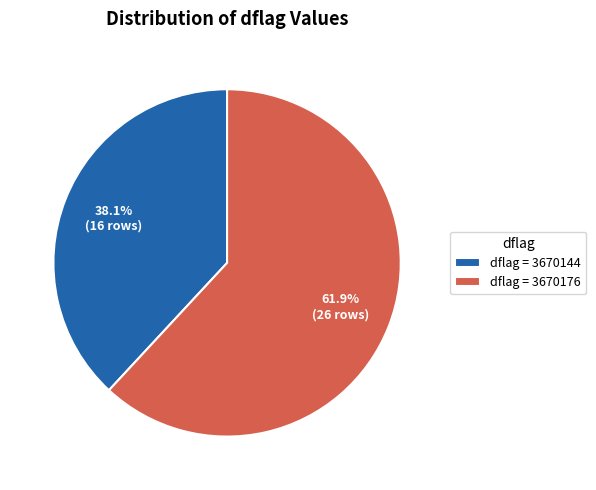

Count the number of slices in the pie.

2